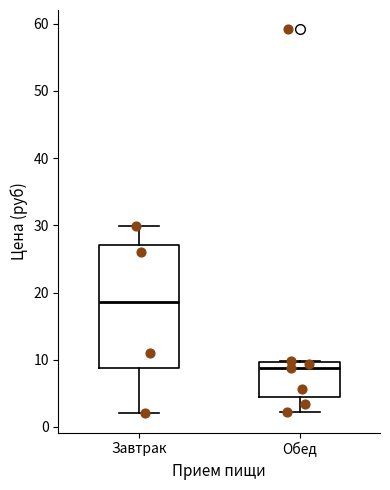

Where does the lower whisker of the box for Обед end on the y-axis? The values are not printed on the chart, so give them approximately, as read against the axis.

2